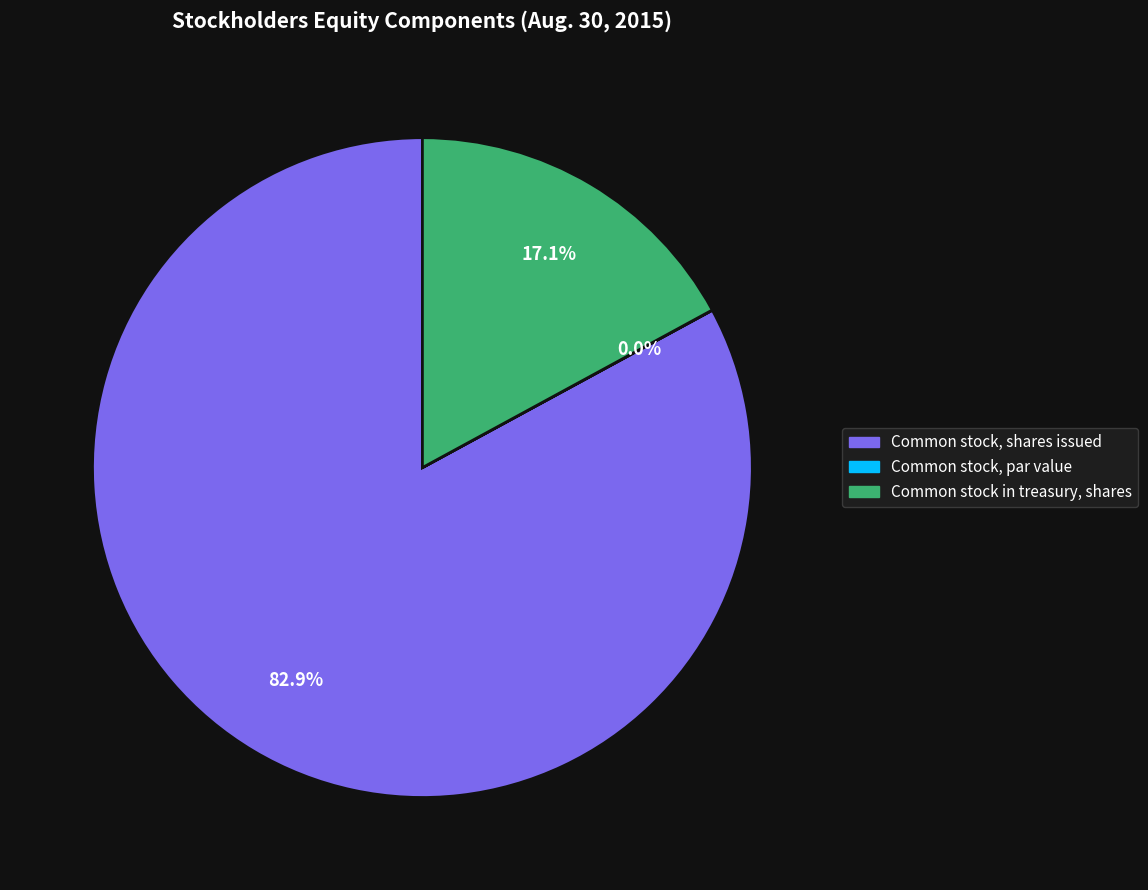

To the nearest percent, what is the average slice percentage?

33%